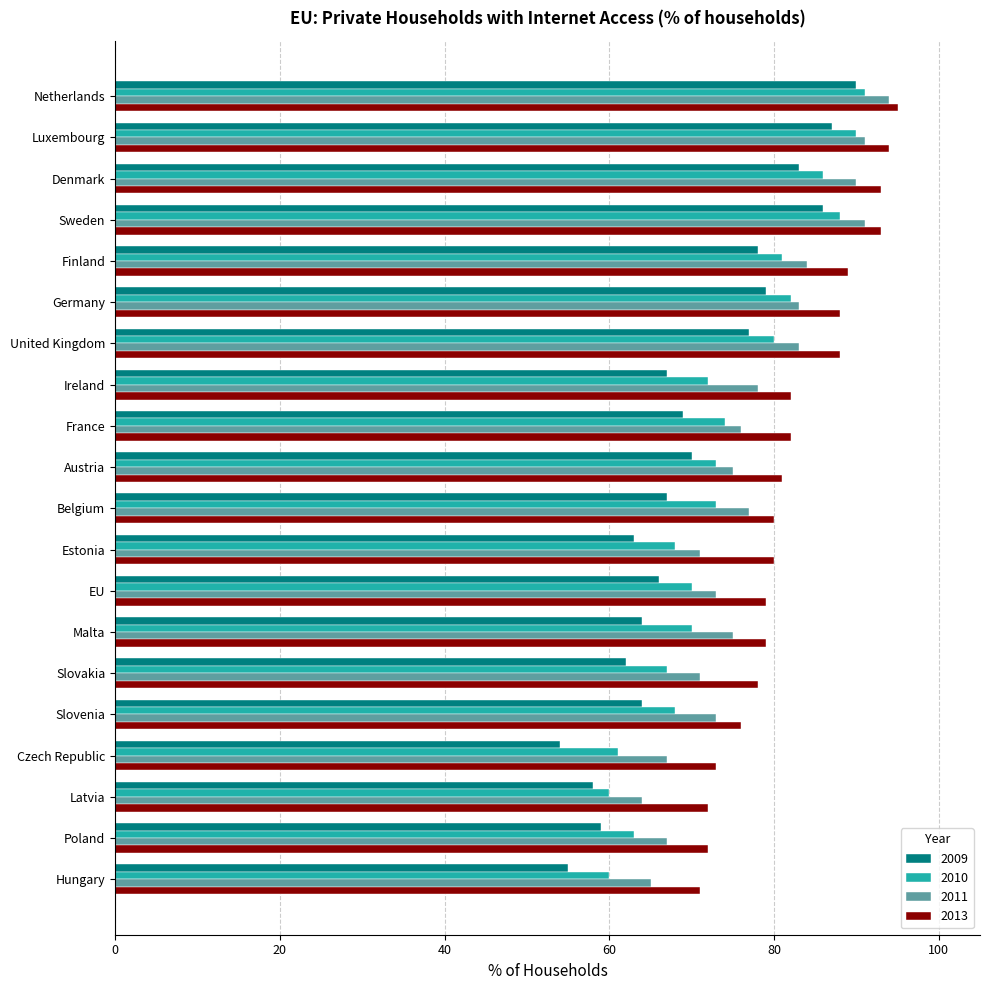

List the series in order of their overall mean, lowest first.

2009, 2010, 2011, 2013